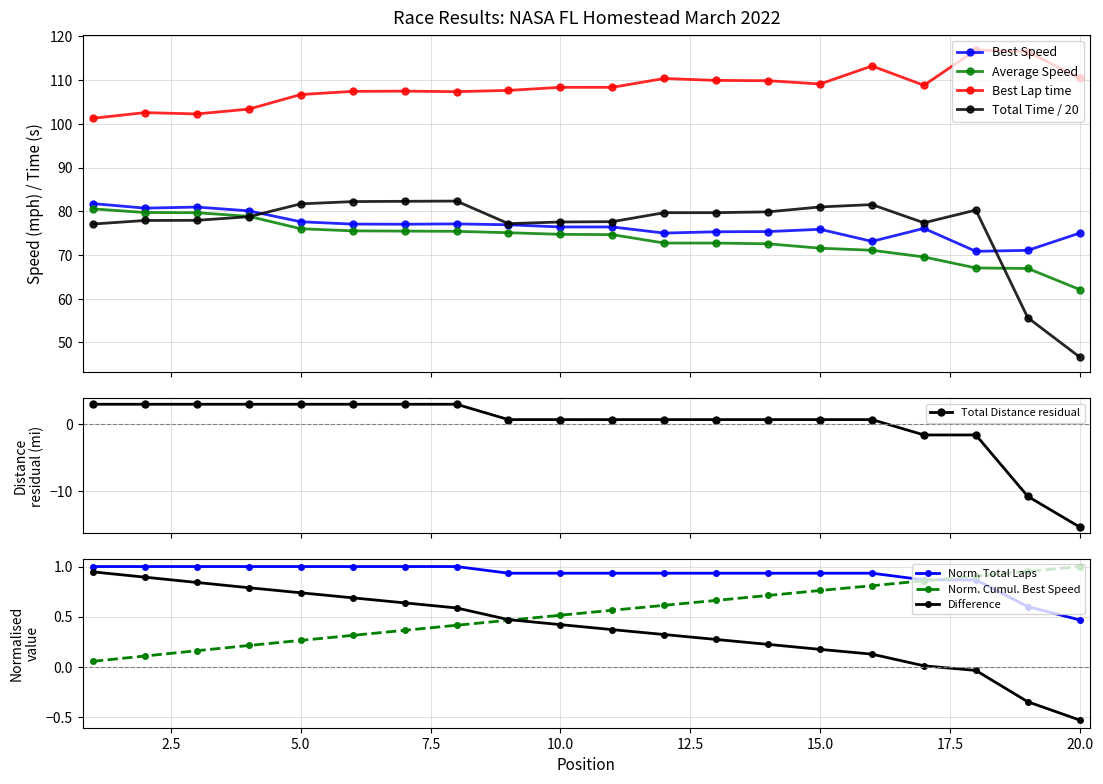

What is the sum of all Average Speed values?

1472.1